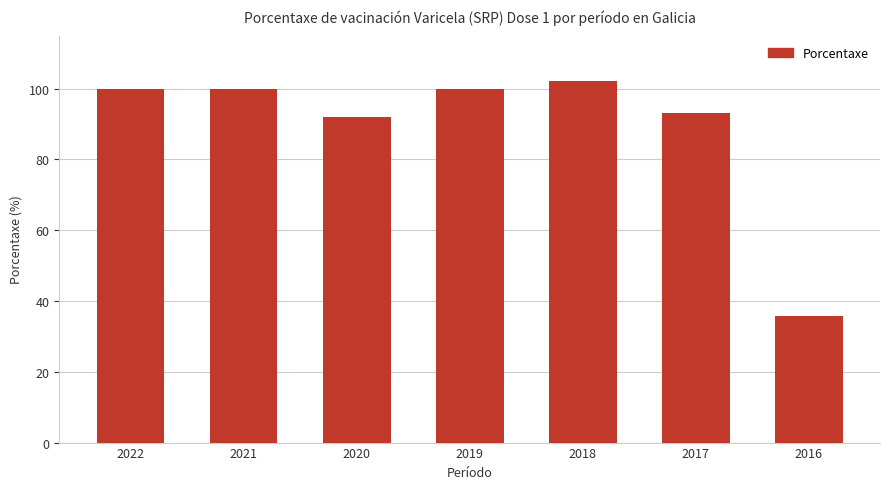

What is the value of the 4th bar from the left?

99.9